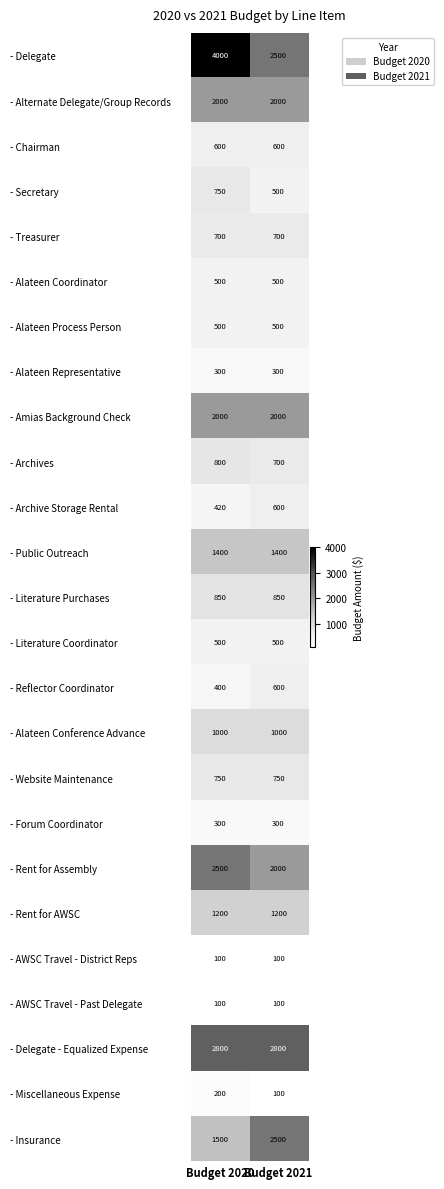

Which category has the highest value across all series?

Budget 2020